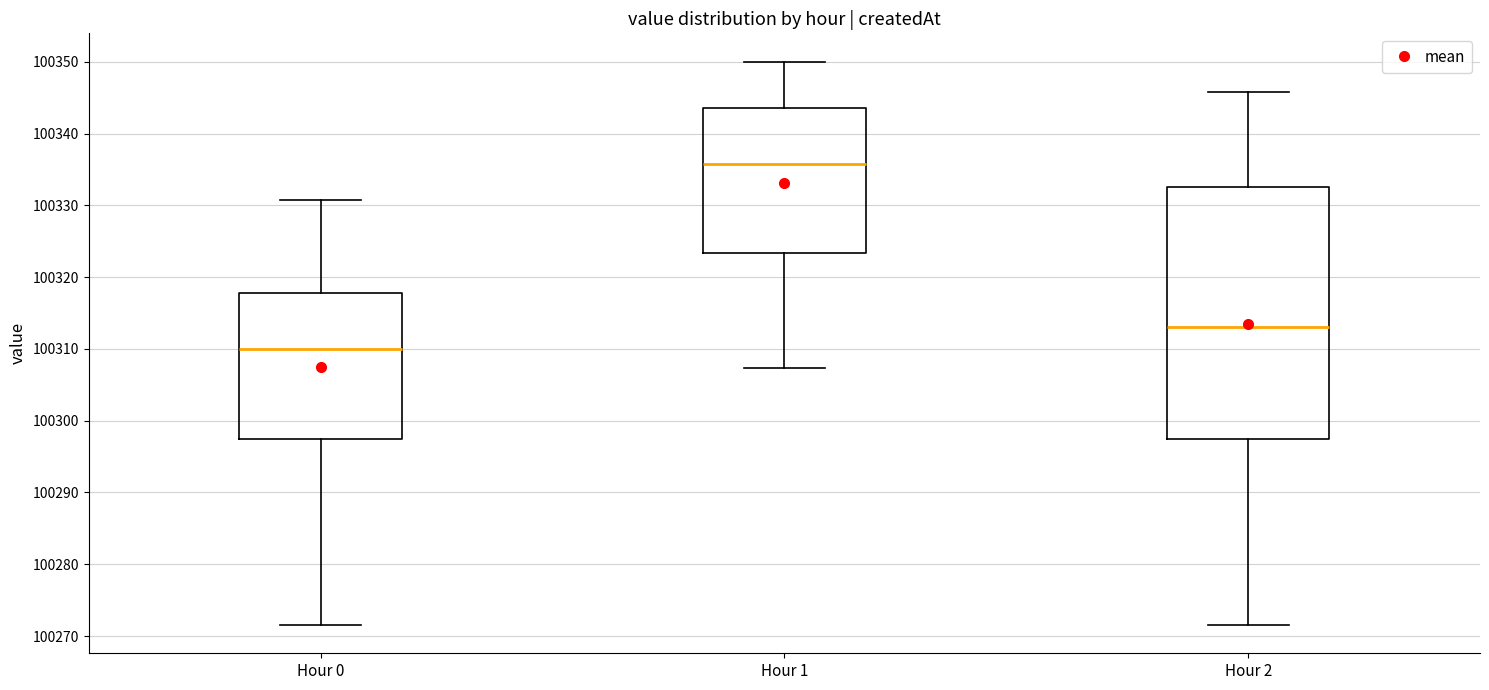

Where does the upper whisker of the box for Hour 1 end on the y-axis? The values are not printed on the chart, so give them approximately, as read against the axis.

100350